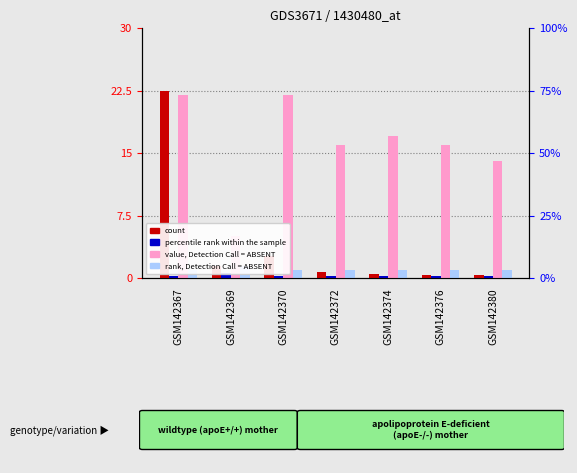

Rank the categories by value, Detection Call = ABSENT value from lowest to highest.

GSM142369, GSM142380, GSM142372, GSM142376, GSM142374, GSM142367, GSM142370